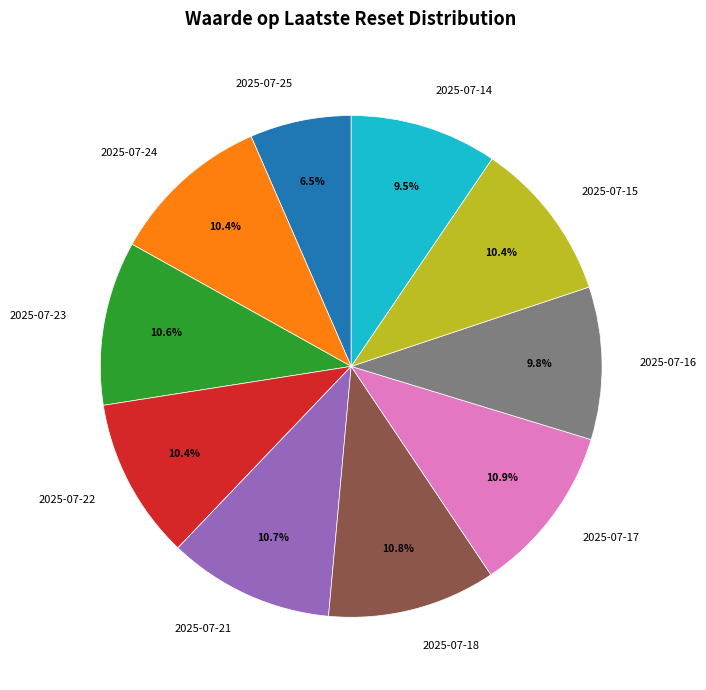

Is it true that 2025-07-24 is 10% of the pie?

True